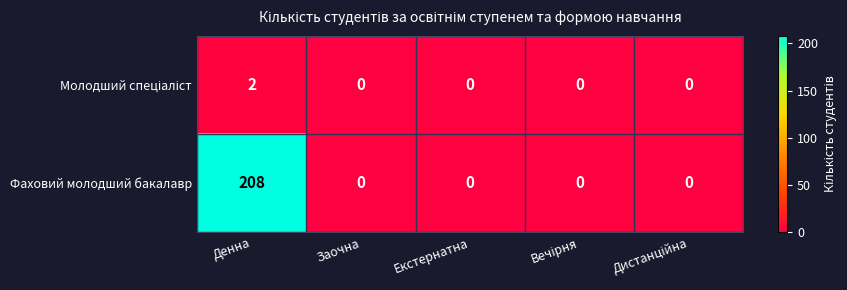

What is the difference between the maximum and minimum values in the Фаховий молодший бакалавр series?

208